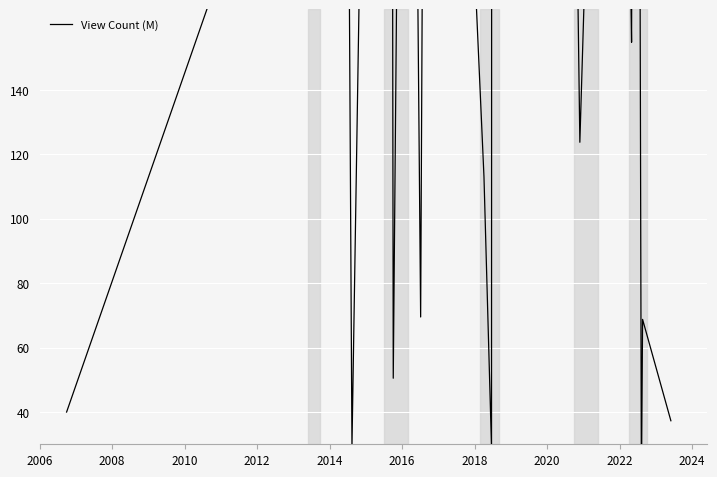

True or false: the data shows 3503.1 at 14.

False